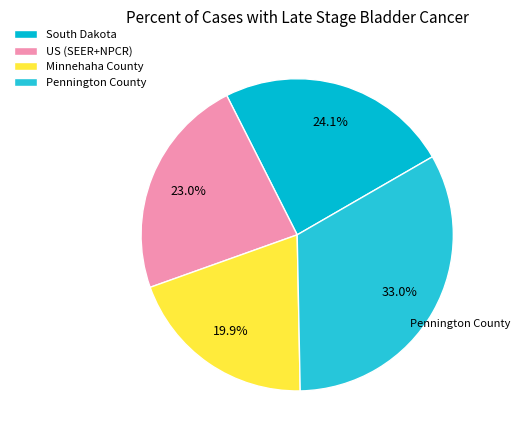

Does Pennington County account for over 50% of the chart?

No